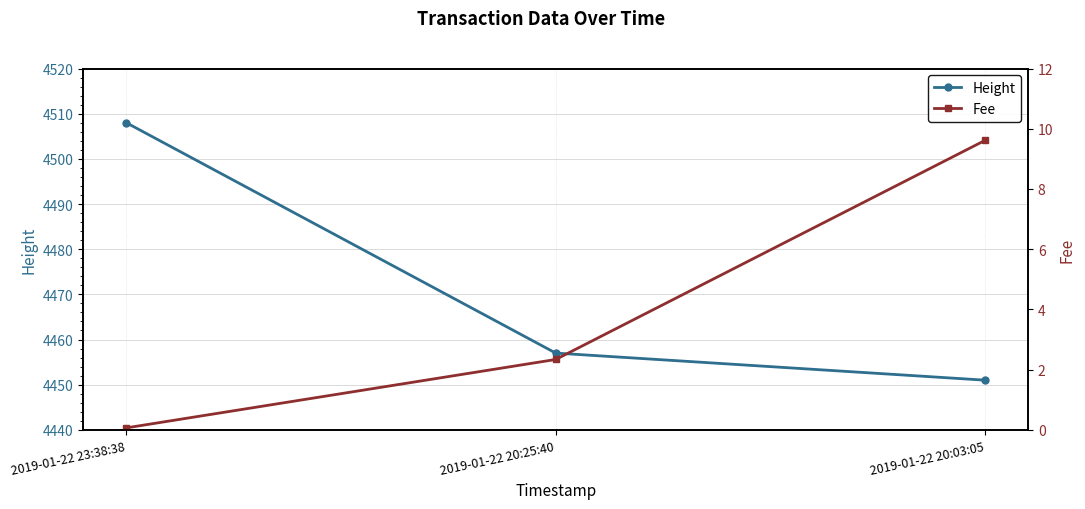

Reading left to right, what are all the values shown in this chart?

Height: 2019-01-22 23:38:38=4508.0	2019-01-22 20:25:40=4457.0	2019-01-22 20:03:05=4451.0
Fee: 2019-01-22 23:38:38=0.1	2019-01-22 20:25:40=2.3	2019-01-22 20:03:05=9.6